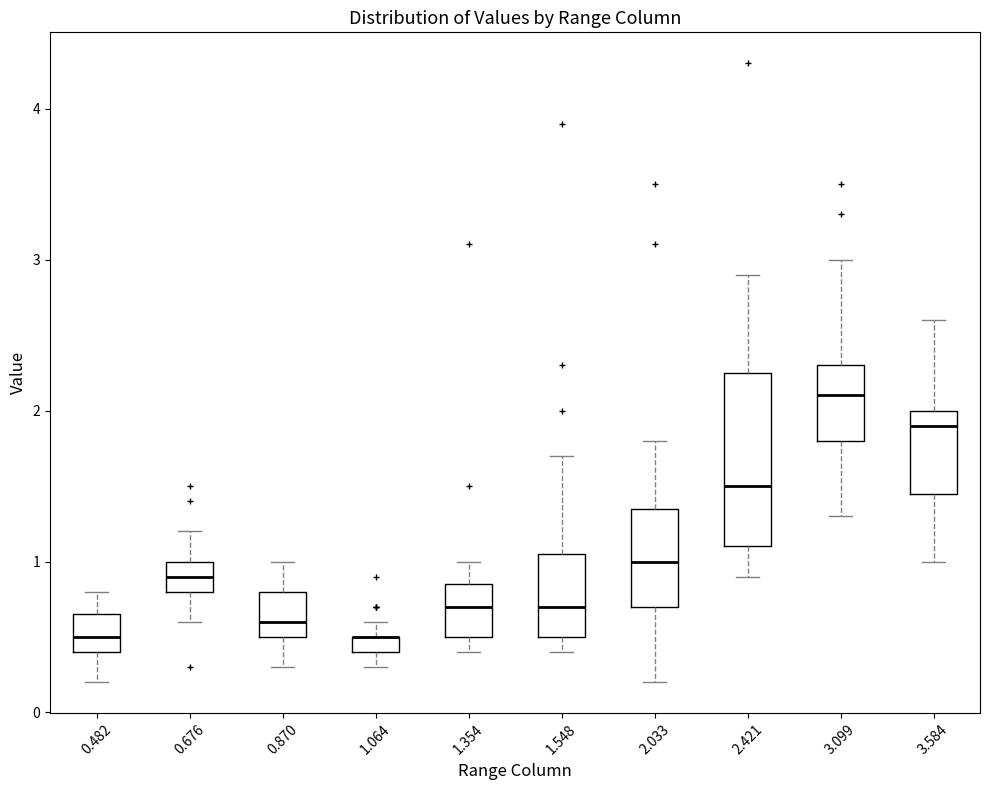

Where is the lower edge of the box at x = 1.064 on the y-axis? The values are not printed on the chart, so give them approximately, as read against the axis.

0.4